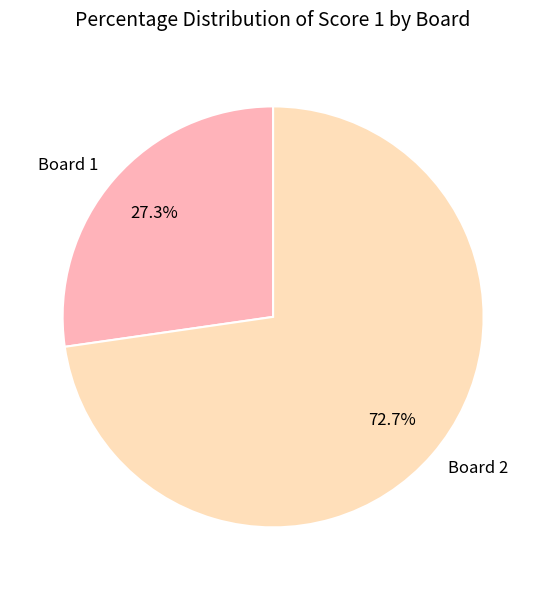

What is the ratio of the value at Board 1 to the value at Board 2?

0.4